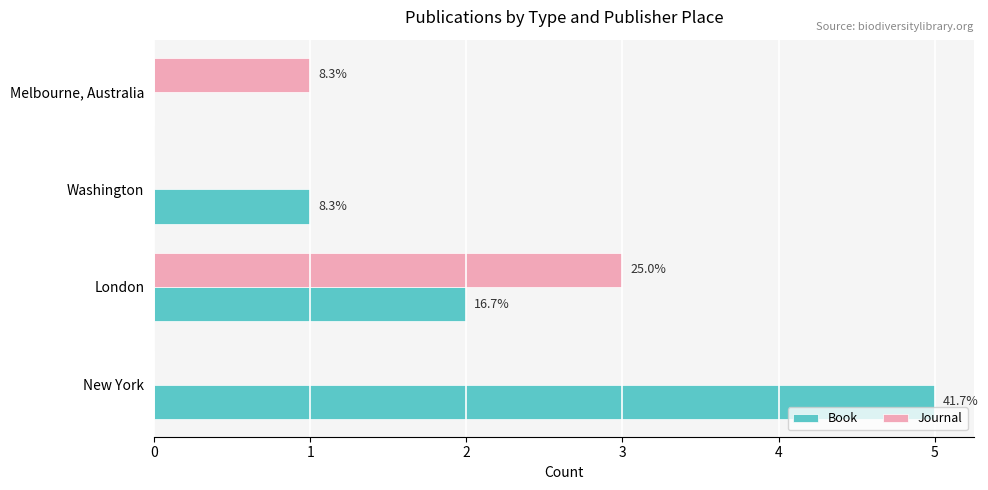

Reading right to left, transcribe all the data shown in this chart.

Book: 0	1	2	5
Journal: 1	0	3	0